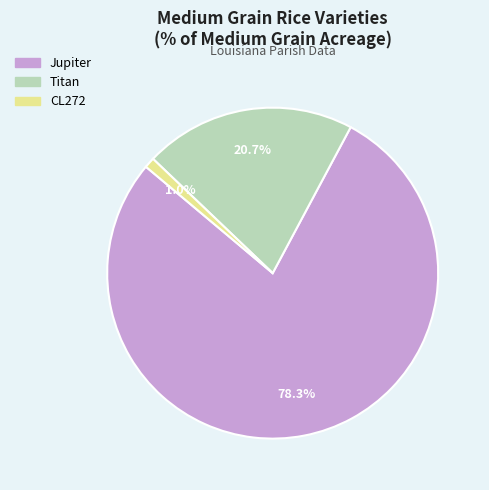

To the nearest percent, what is the average slice percentage?

33%